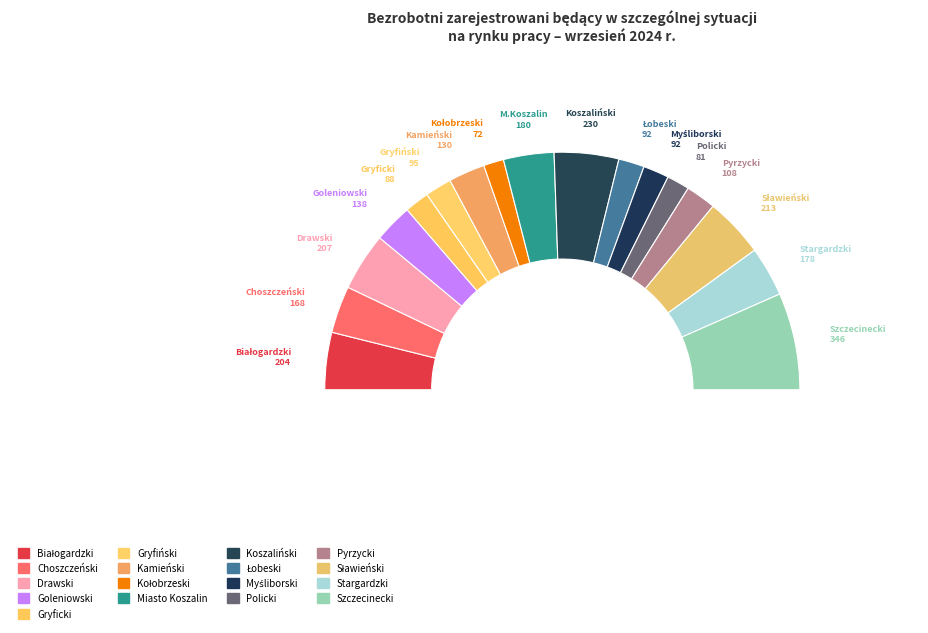

Is it true that Kamieński is 15% of the pie?

False